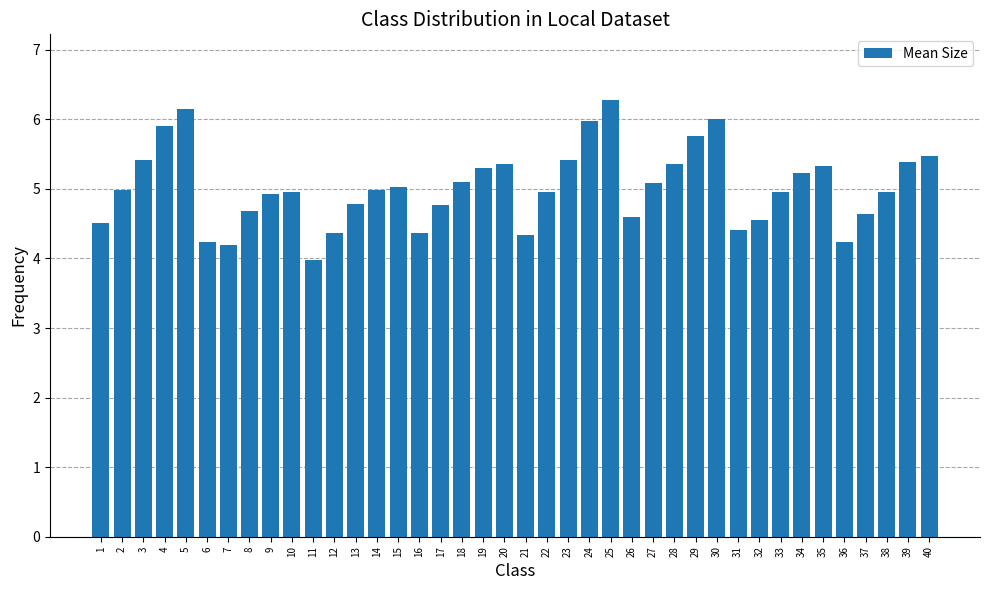

What is the ratio of the value at 35 to the value at 16?

1.2